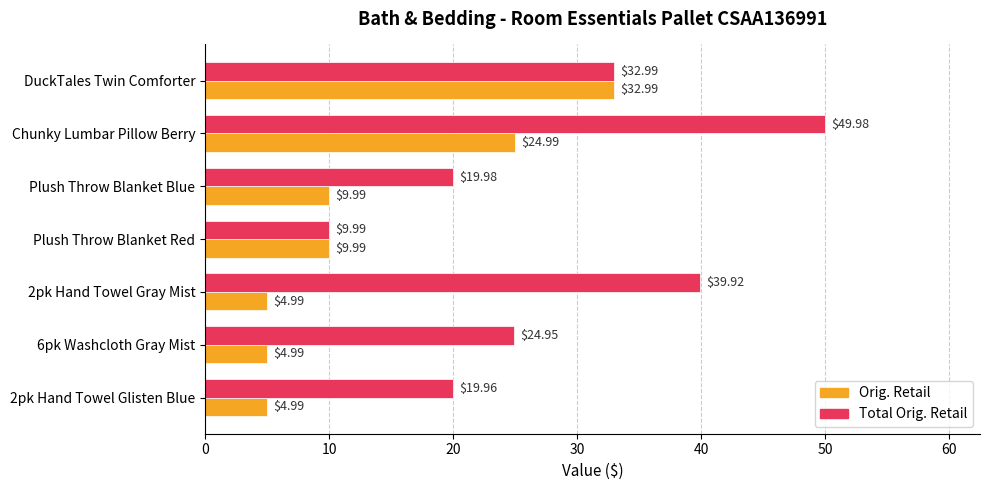

How many values in the Orig. Retail series are below 9?

3